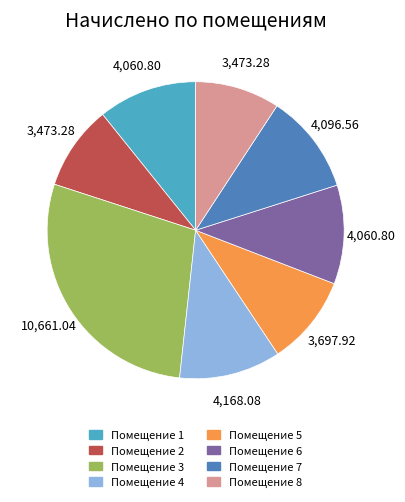

Is there a majority slice in this chart?

No